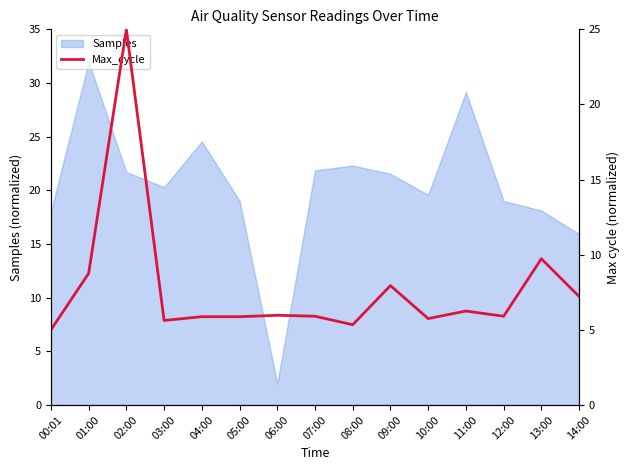

Between 07:00 and 05:00, which is larger?

07:00